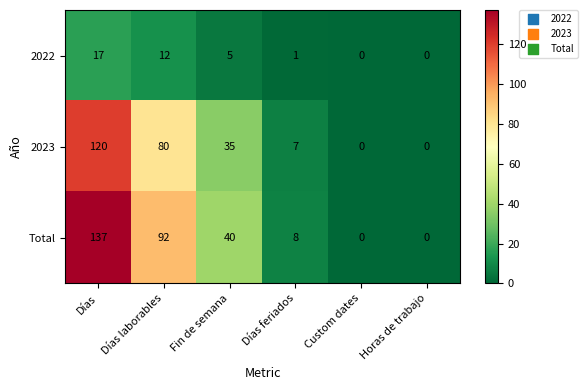

True or false: Total has a value of 11 at Días feriados.

False